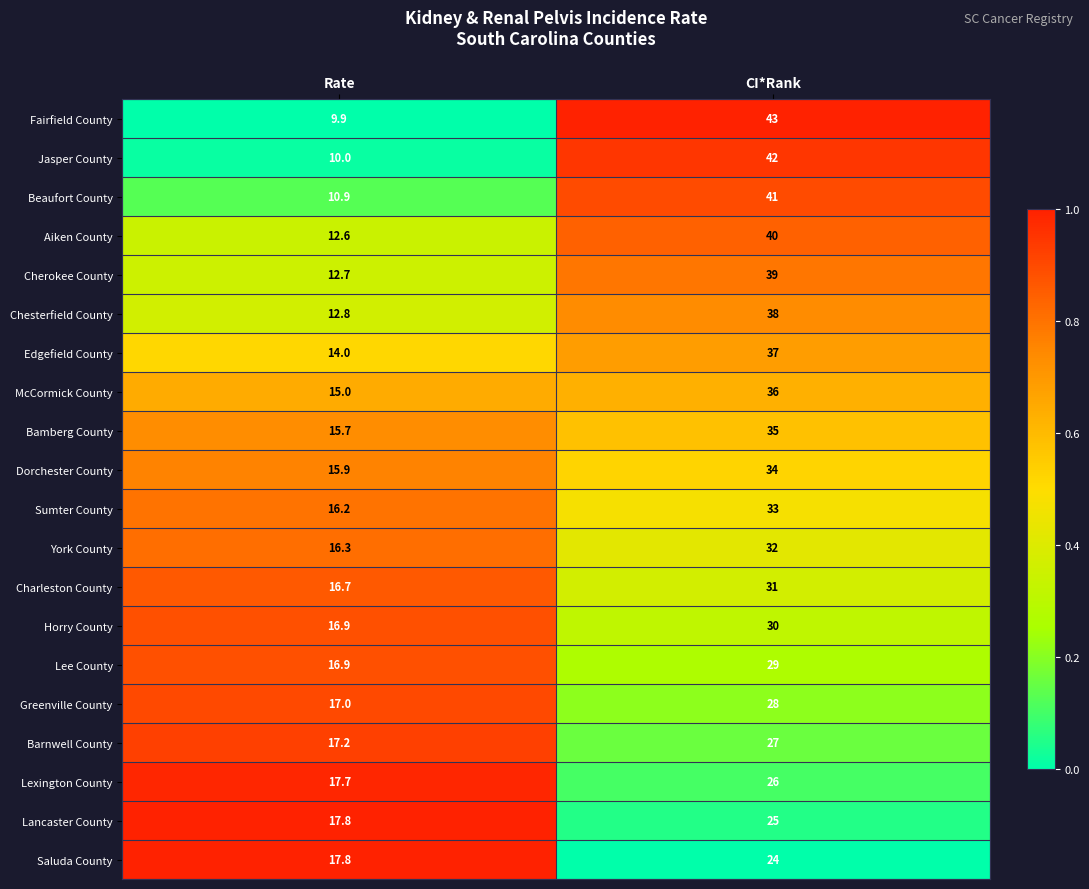

List the series in order of their peak value, highest first.

Fairfield County, Jasper County, Beaufort County, Aiken County, Cherokee County, Chesterfield County, Edgefield County, McCormick County, Bamberg County, Dorchester County, Sumter County, York County, Charleston County, Horry County, Lee County, Greenville County, Barnwell County, Lexington County, Lancaster County, Saluda County